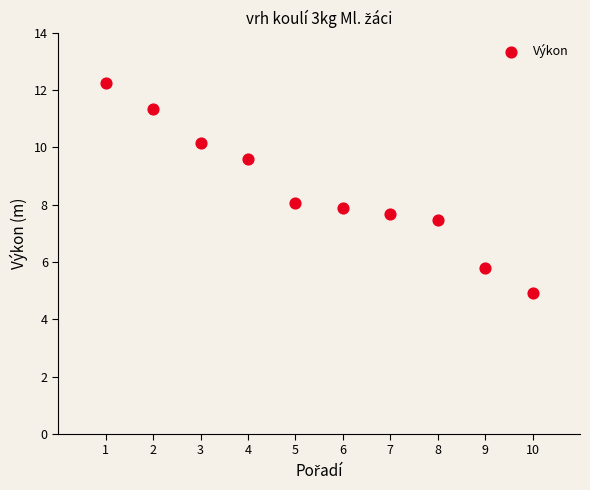

What is the average X value?

5.5